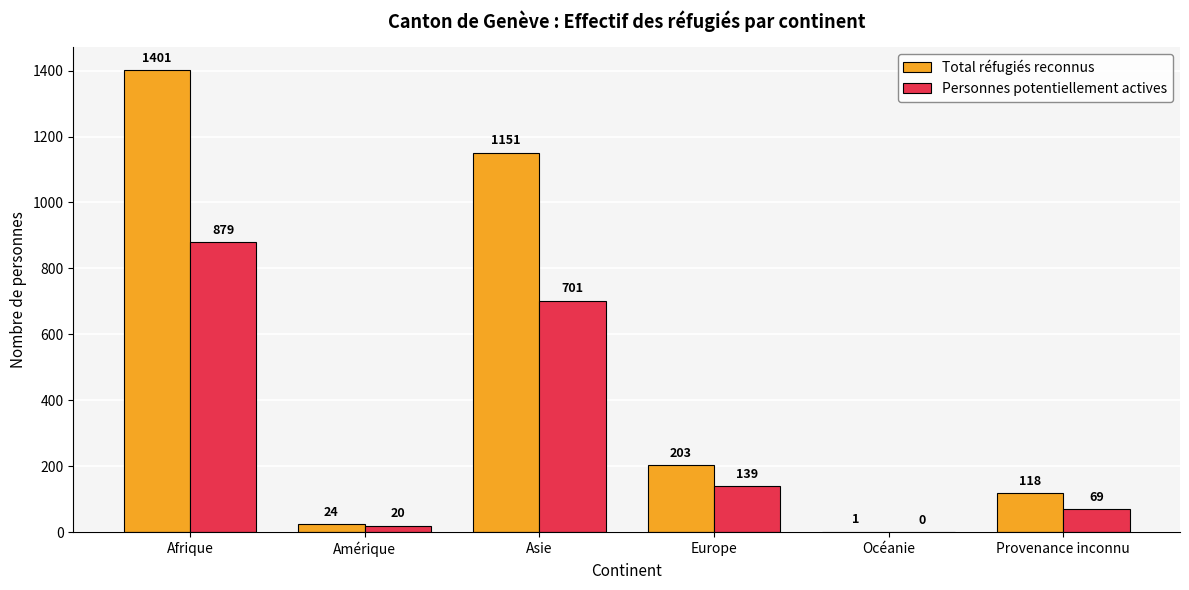

What is the total value across all series at Océanie?

1